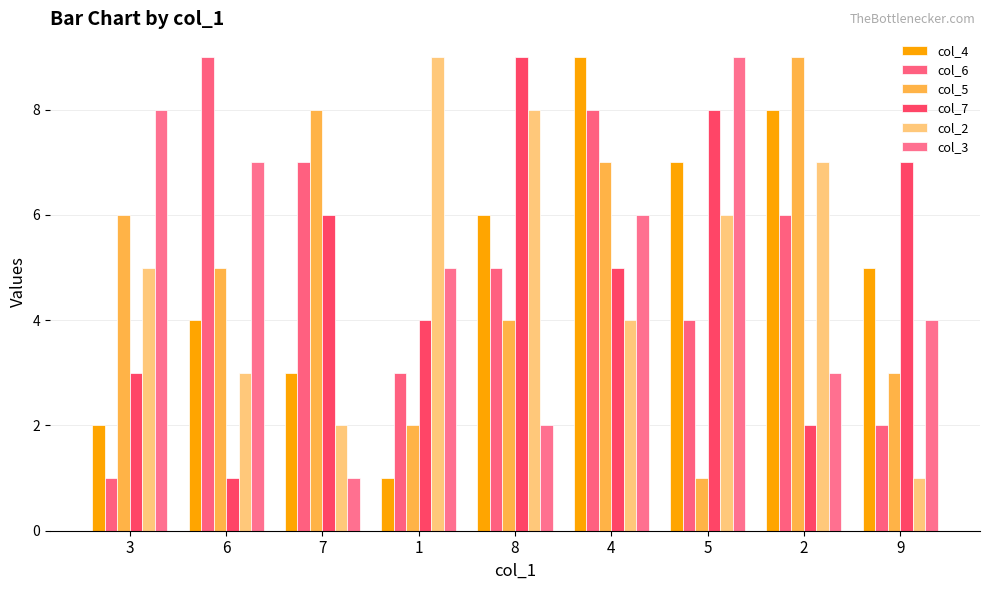

Is it true that col_2 equals 6 at 4?

False